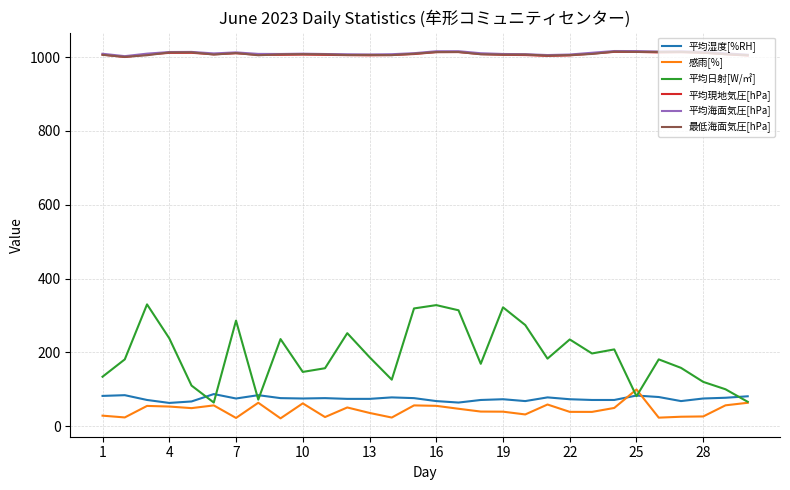

What is the greatest value displayed?

1016.4